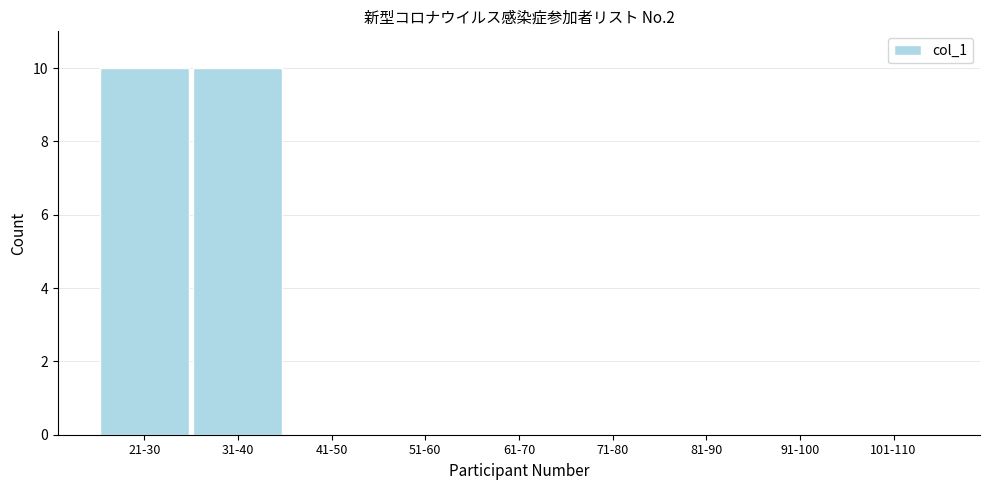

Reading right to left, list all the values displayed in this chart.

101-110=0	91-100=0	81-90=0	71-80=0	61-70=0	51-60=0	41-50=0	31-40=10	21-30=10